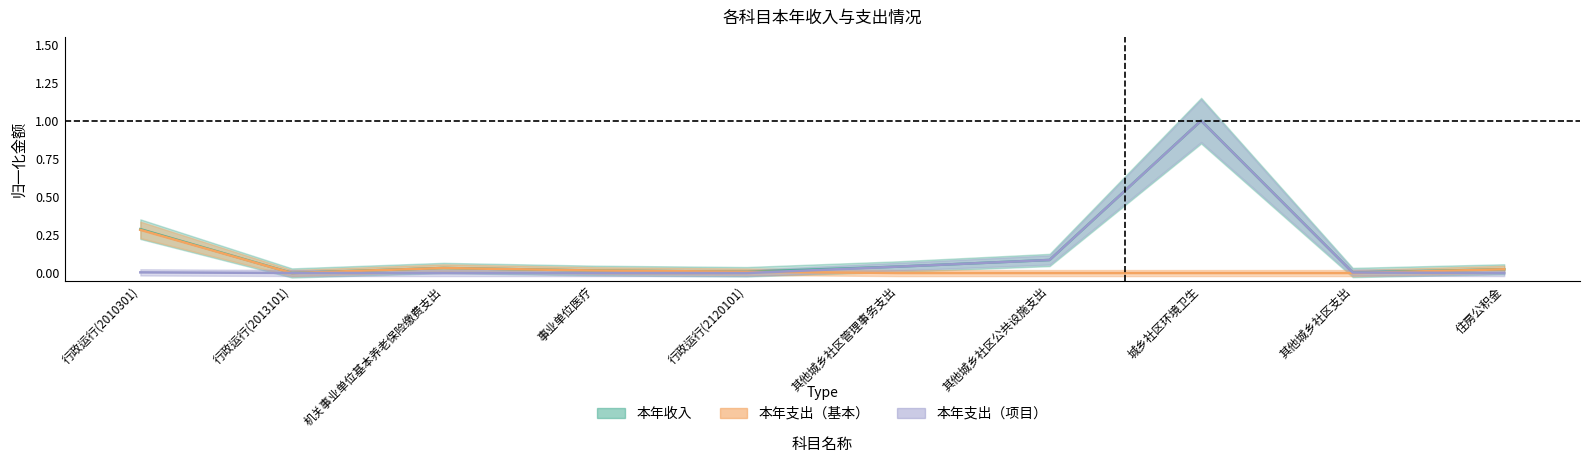

True or false: 本年收入 and 本年支出（项目） intersect in this chart.

False